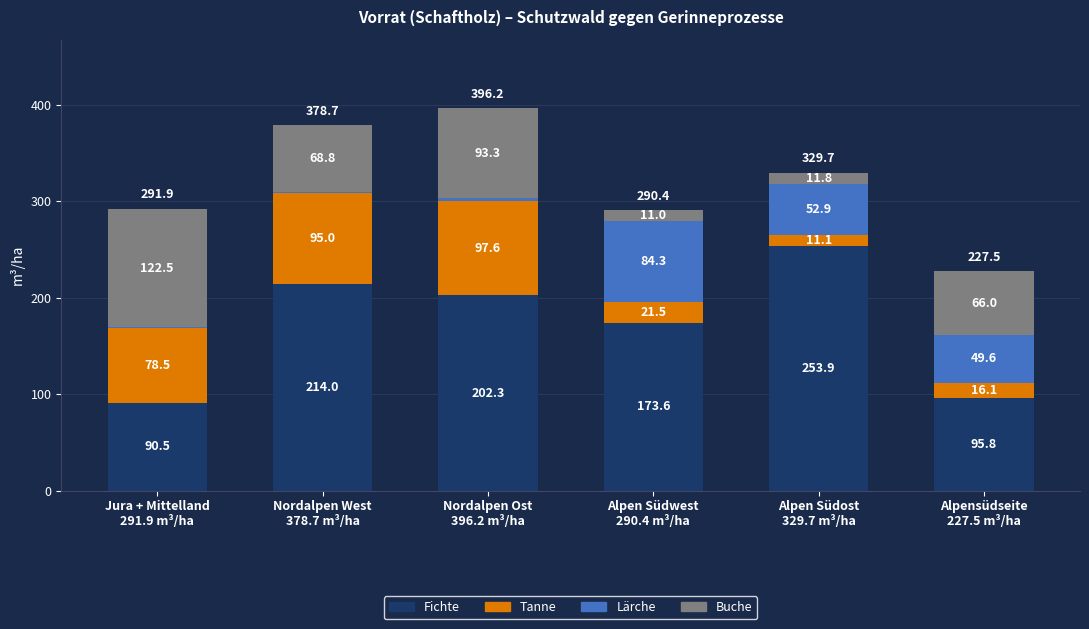

What is the maximum value for Fichte?

253.9